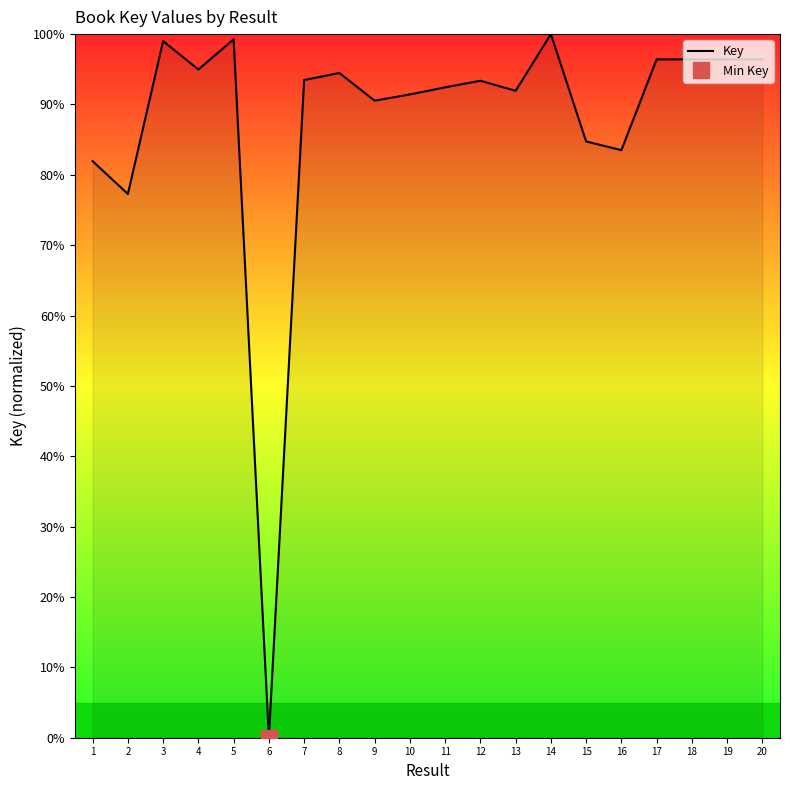

At which category does the data reach its first local peak?

3